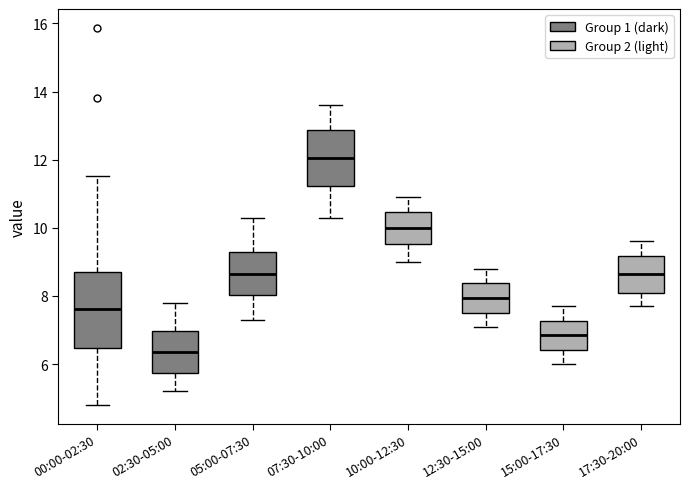

Which box's median line is the highest?

07:30-10:00